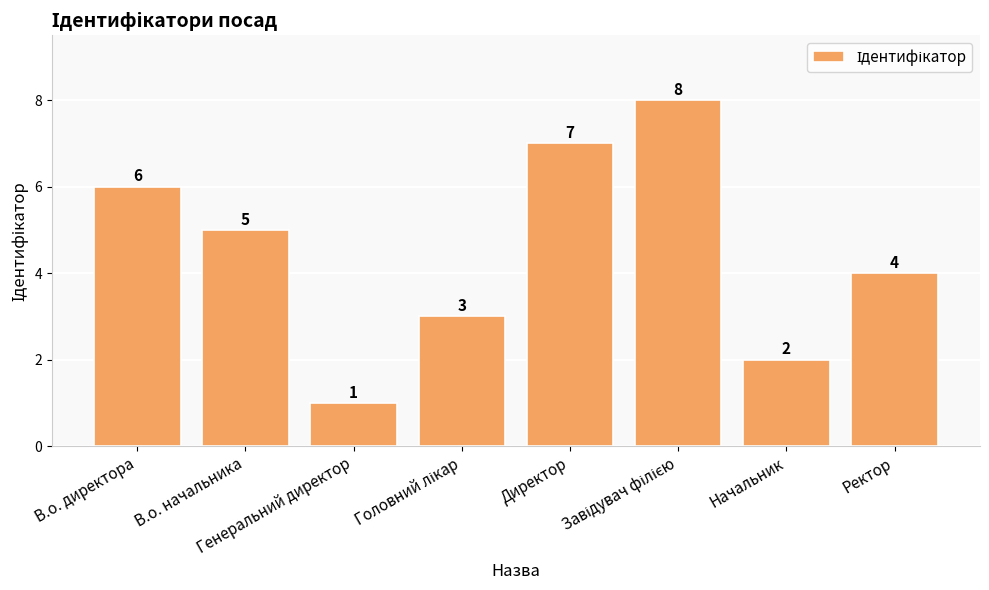

Count the values in the range 3 to 7.

5